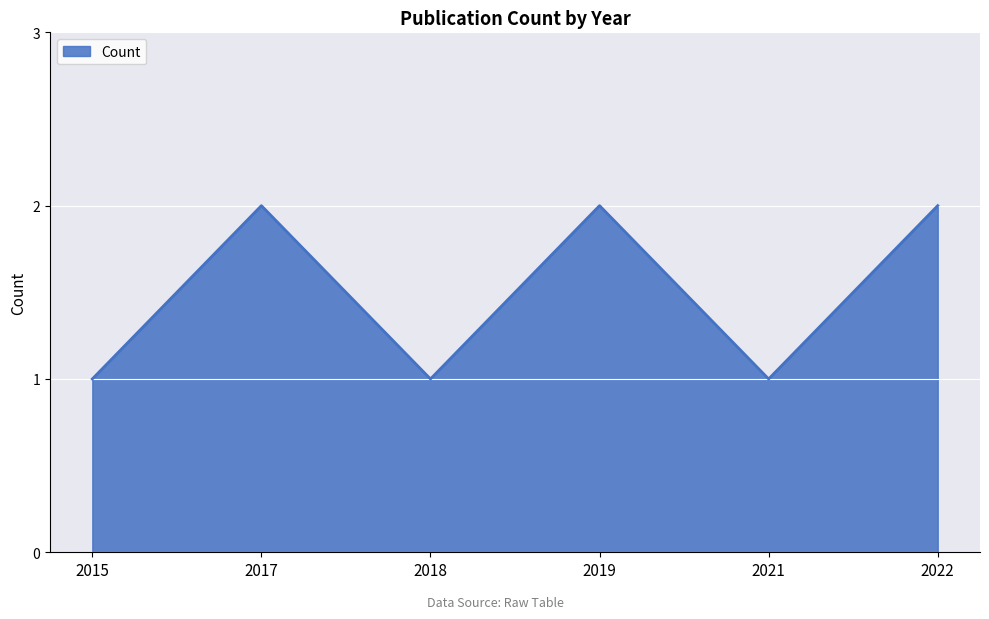

How many values are between 1 and 2?

6